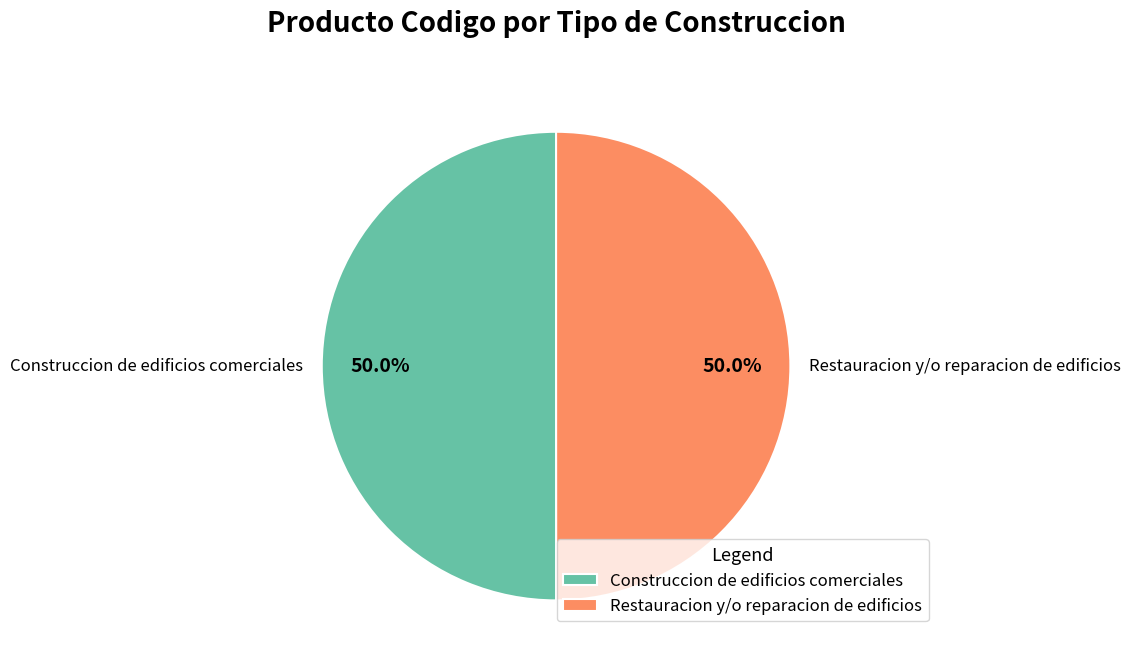

What percentage is the Restauracion y/o reparacion de edificios slice, to the nearest percent?

50%